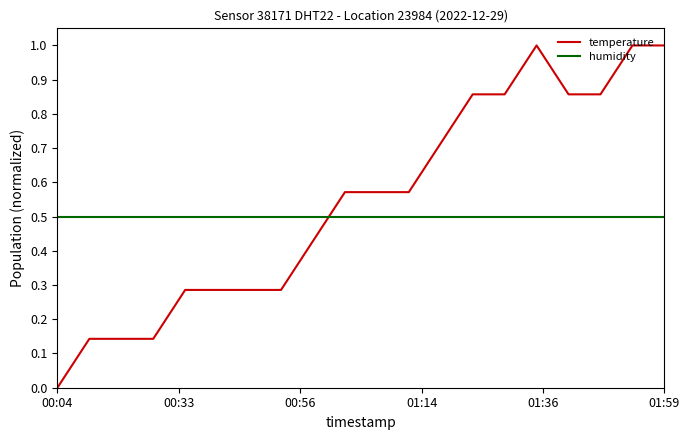

What is the highest value of the temperature series?

1.0